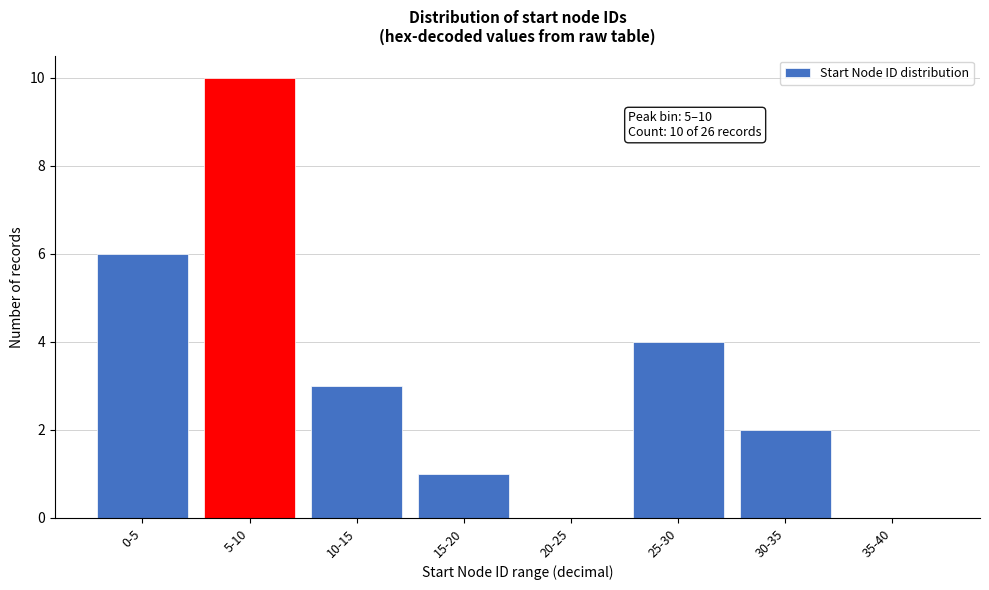

Reading left to right, extract all data points from this chart.

0-5=6	5-10=10	10-15=3	15-20=1	20-25=0	25-30=4	30-35=2	35-40=0